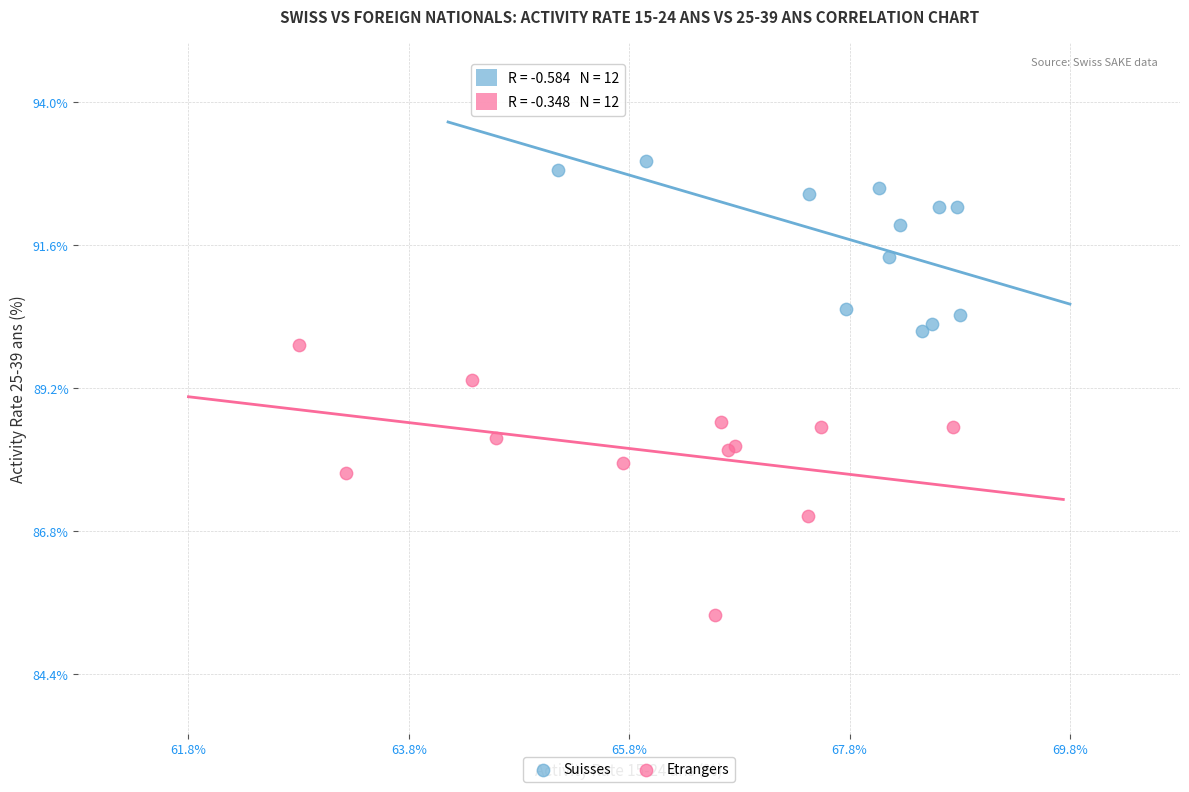

Which series reaches the maximum Y coordinate?

Suisses